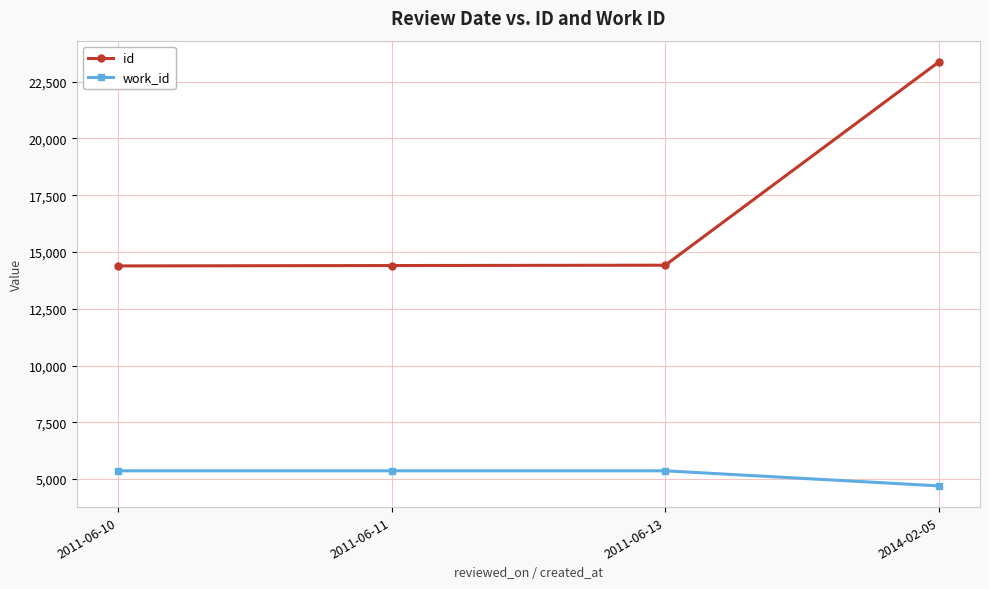

Which label corresponds to the smallest value in the chart?

2014-02-05